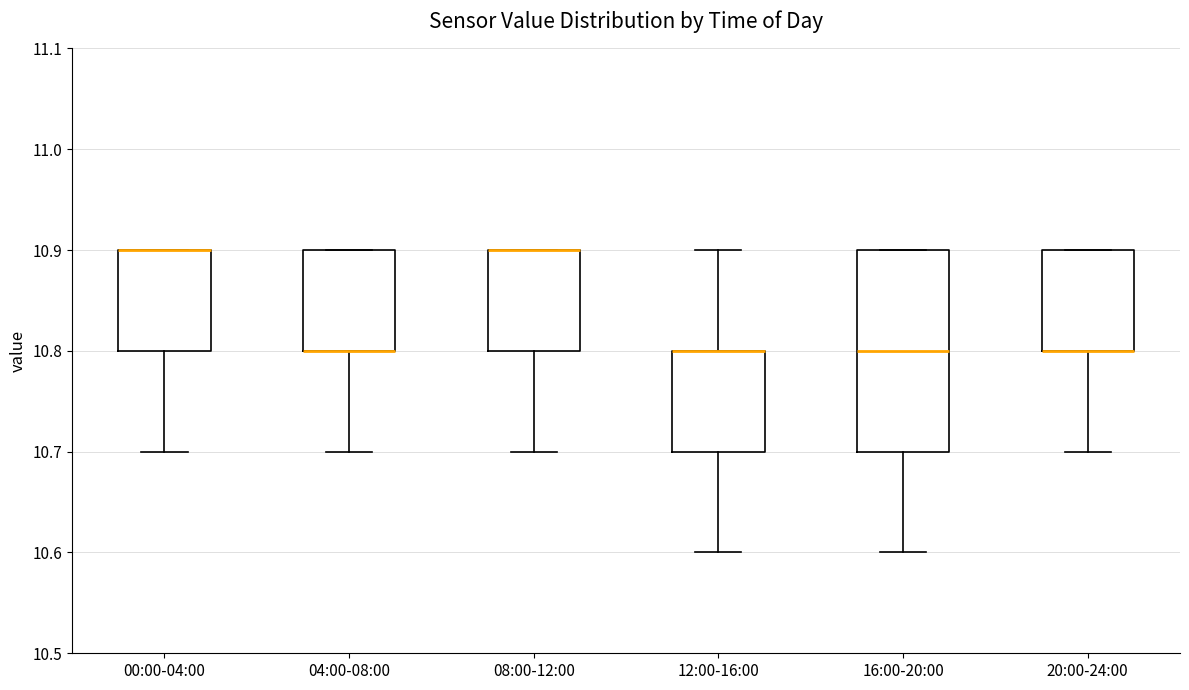

Comparing the boxes themselves (not the whiskers), which one is the tallest?

16:00-20:00